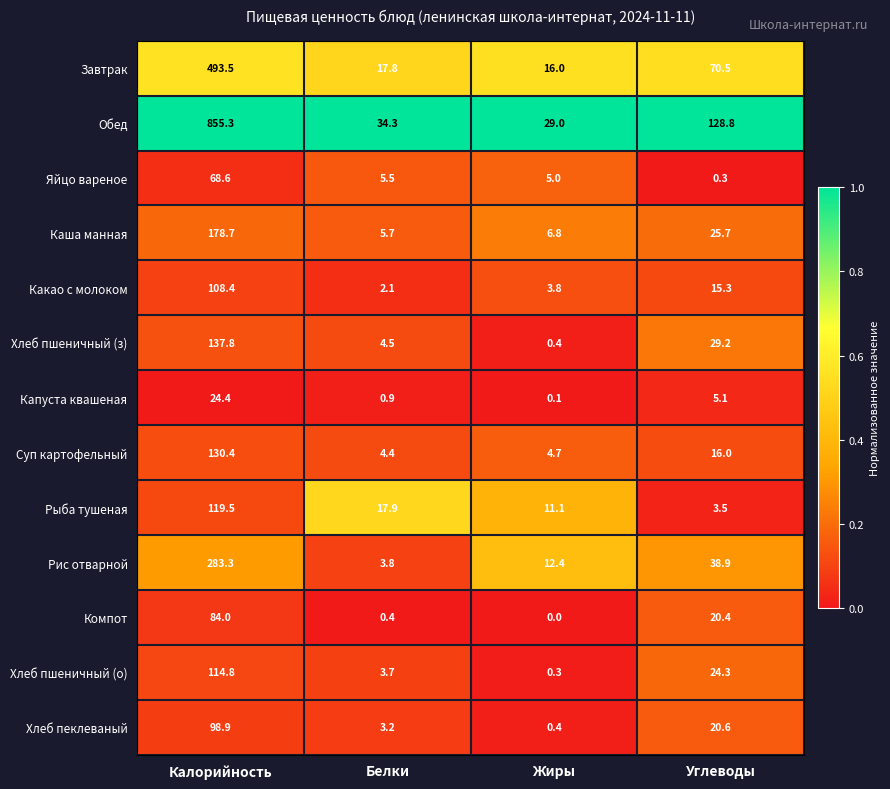

At which label does Каша манная first exceed 25?

Калорийность